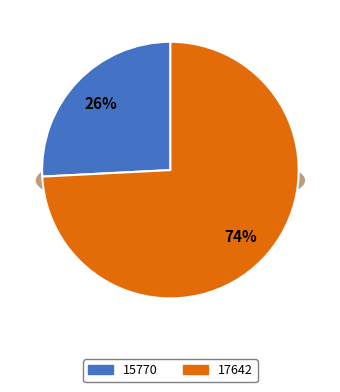

Count the number of slices in the pie.

2